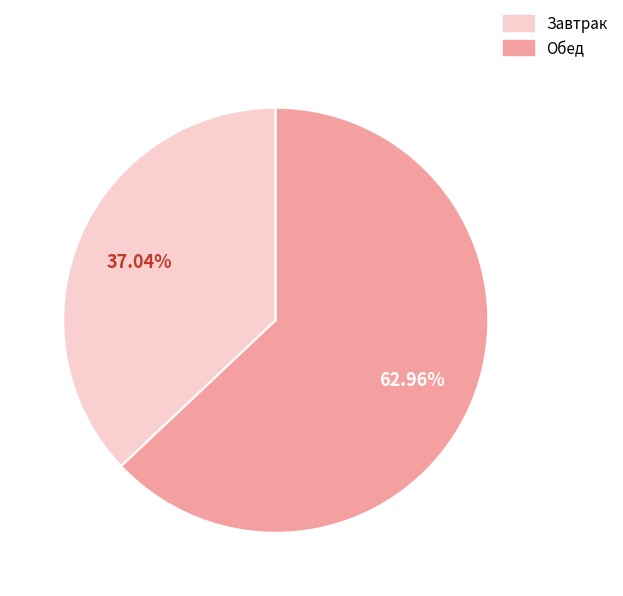

Is there any slice that represents more than half of the pie?

Yes